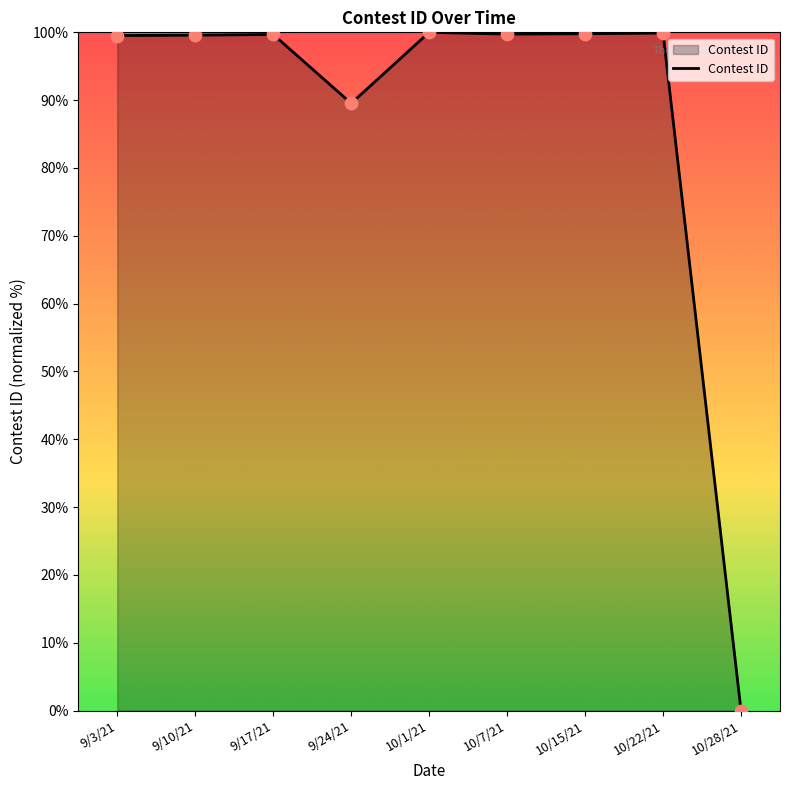

What is the change in value from 10/7/21 to 10/15/21?

+0.1